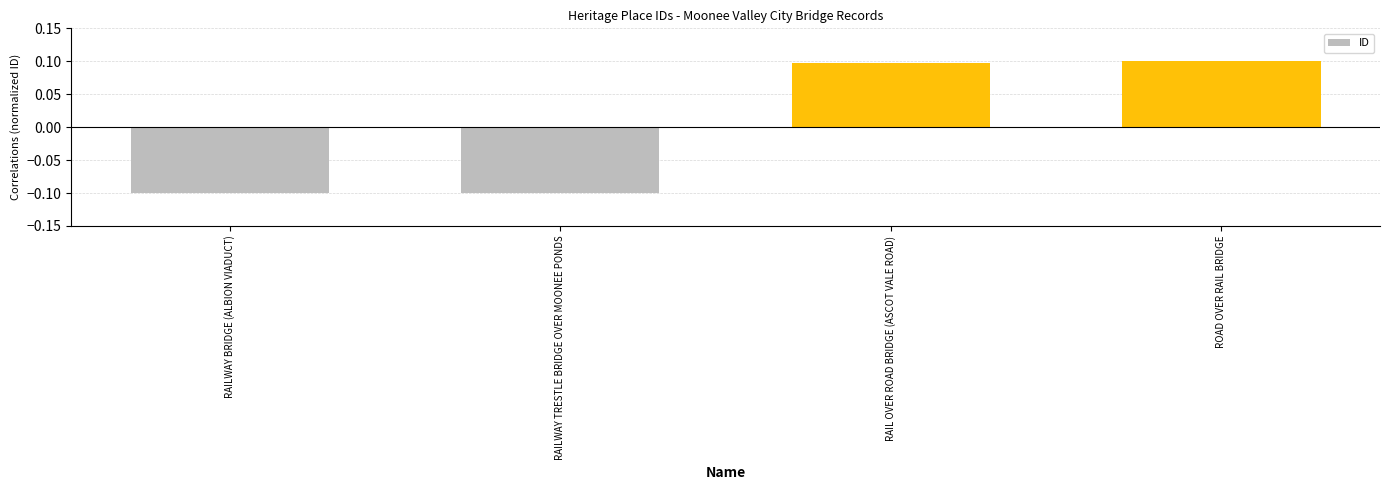

What is the sum of the values at RAIL OVER ROAD BRIDGE (ASCOT VALE ROAD) and ROAD OVER RAIL BRIDGE?

0.2